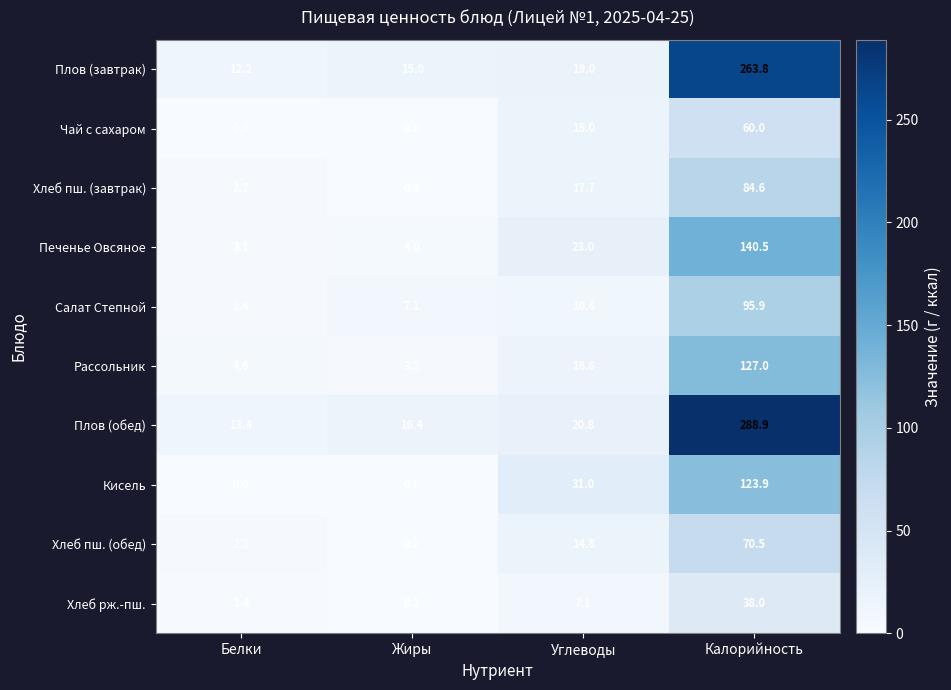

Count the number of categories in the chart.

4